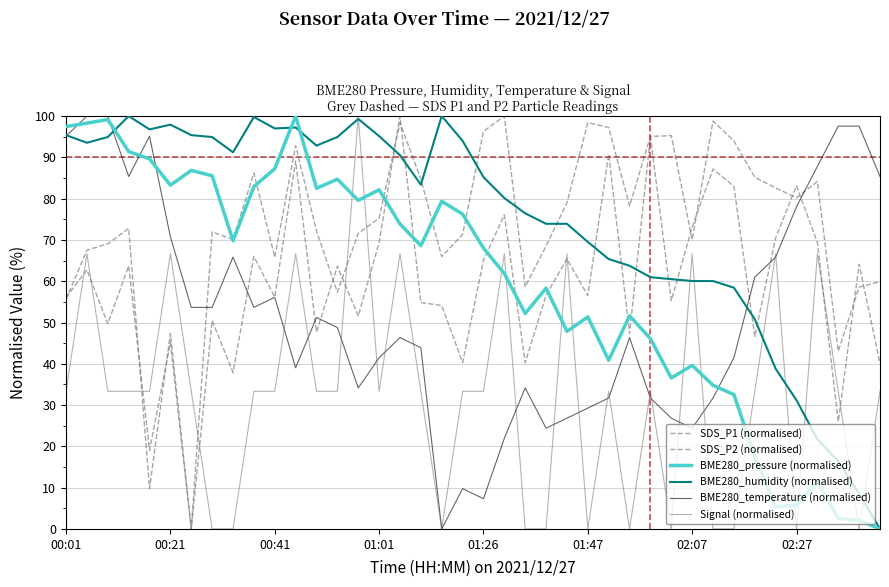

True or false: BME280_temperature (normalised) has more than 1 points higher than both neighbors.

True